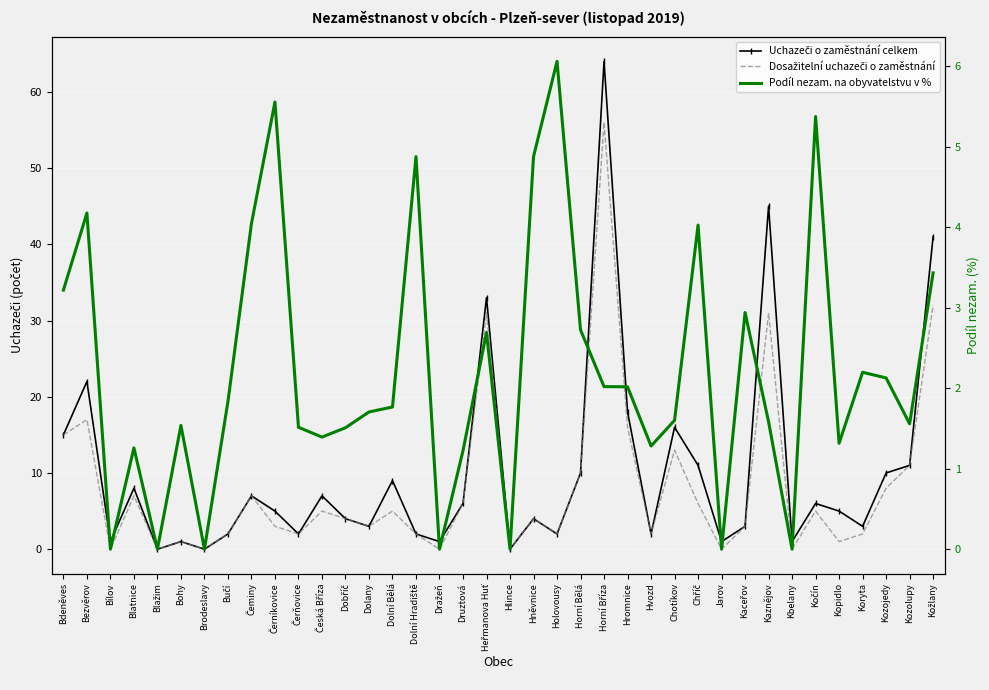

What is the spread (max minus min) of values at Druztová?

4.8